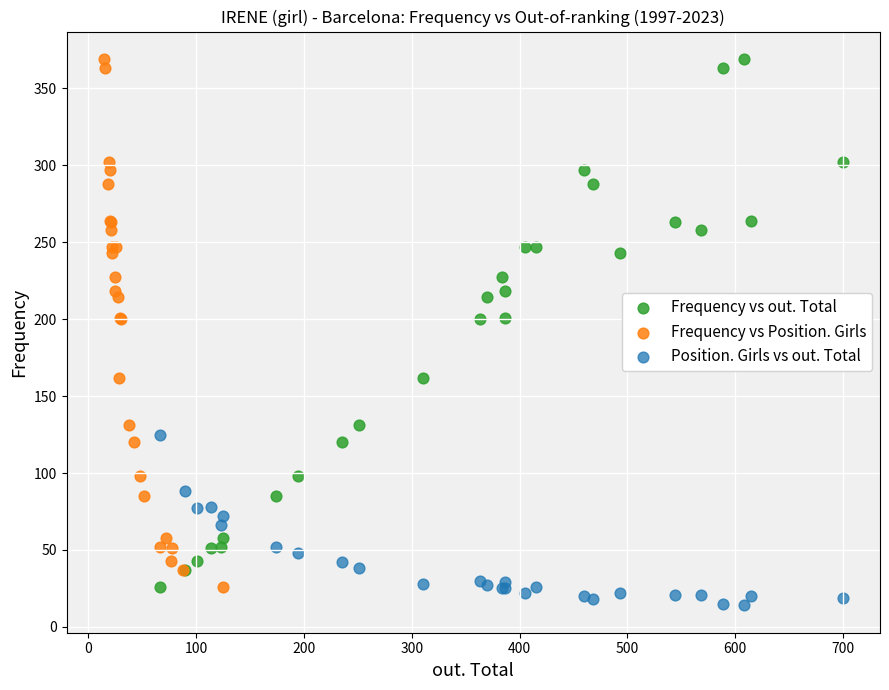

Which series reaches the minimum Y coordinate?

Position. Girls vs out. Total